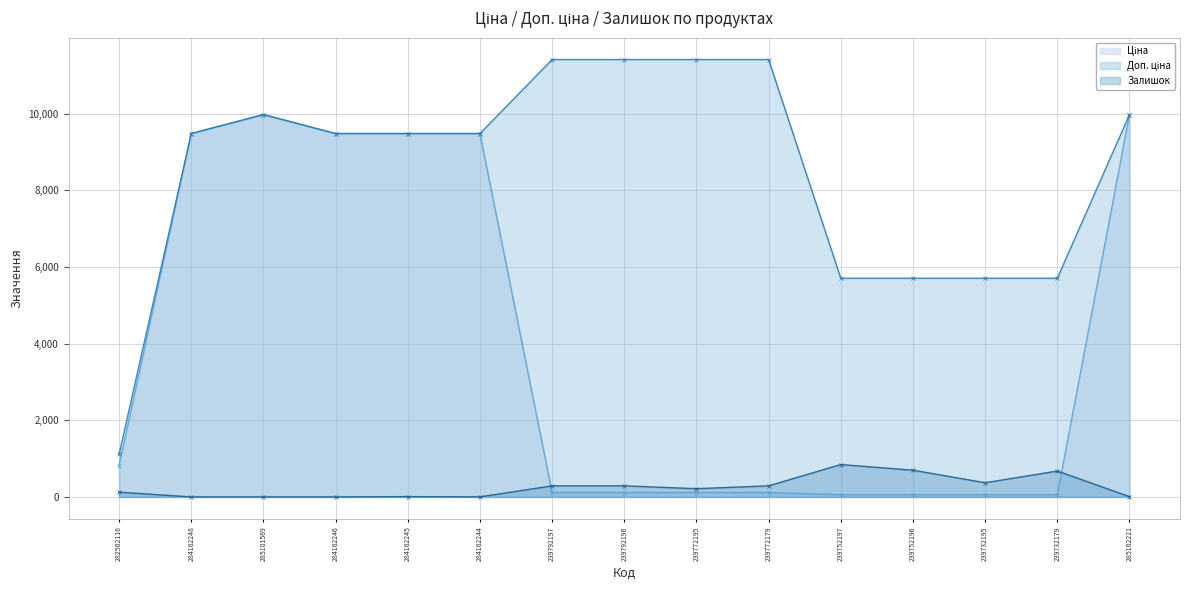

Where do Залишок and Ціна first cross each other?

284162244 and 239792197